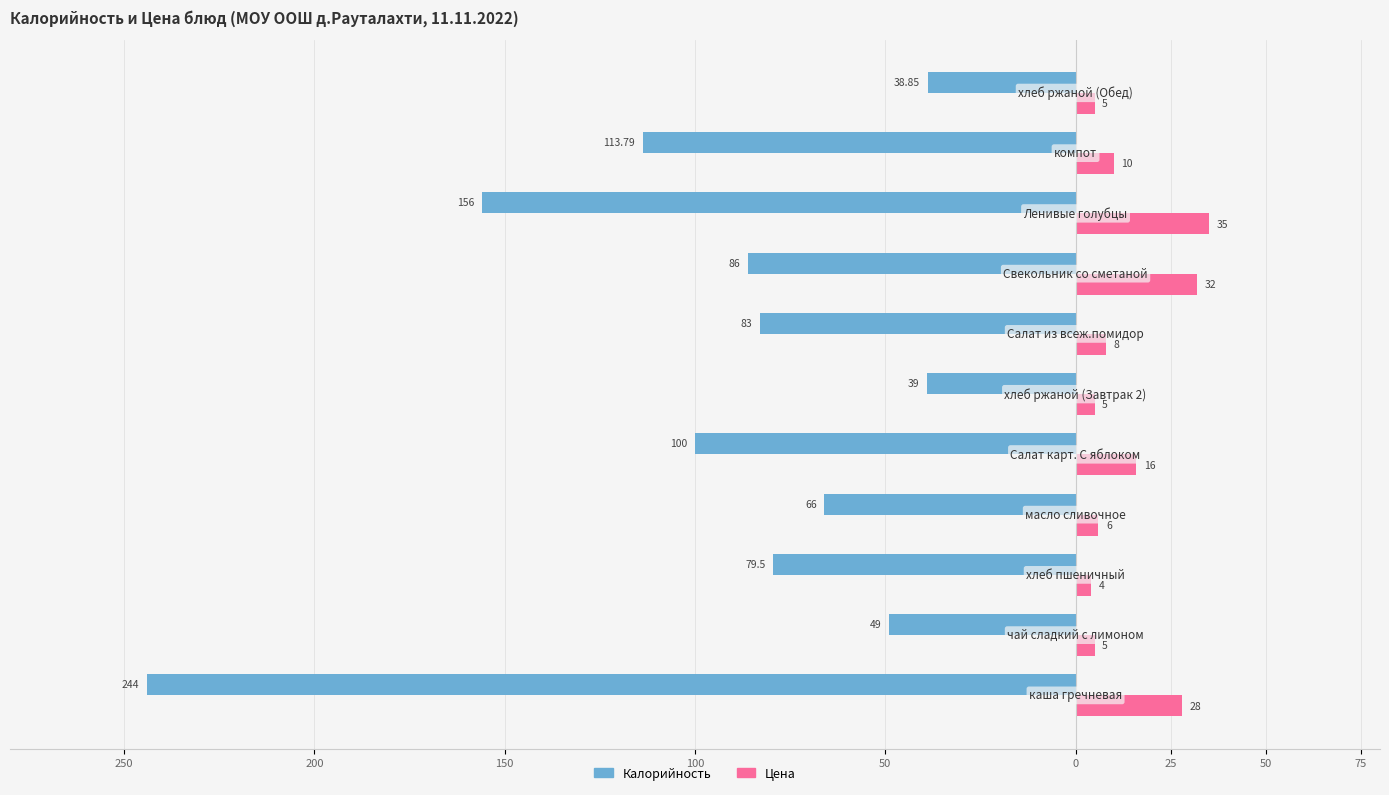

What are all the series names shown in the legend?

Калорийность, Цена